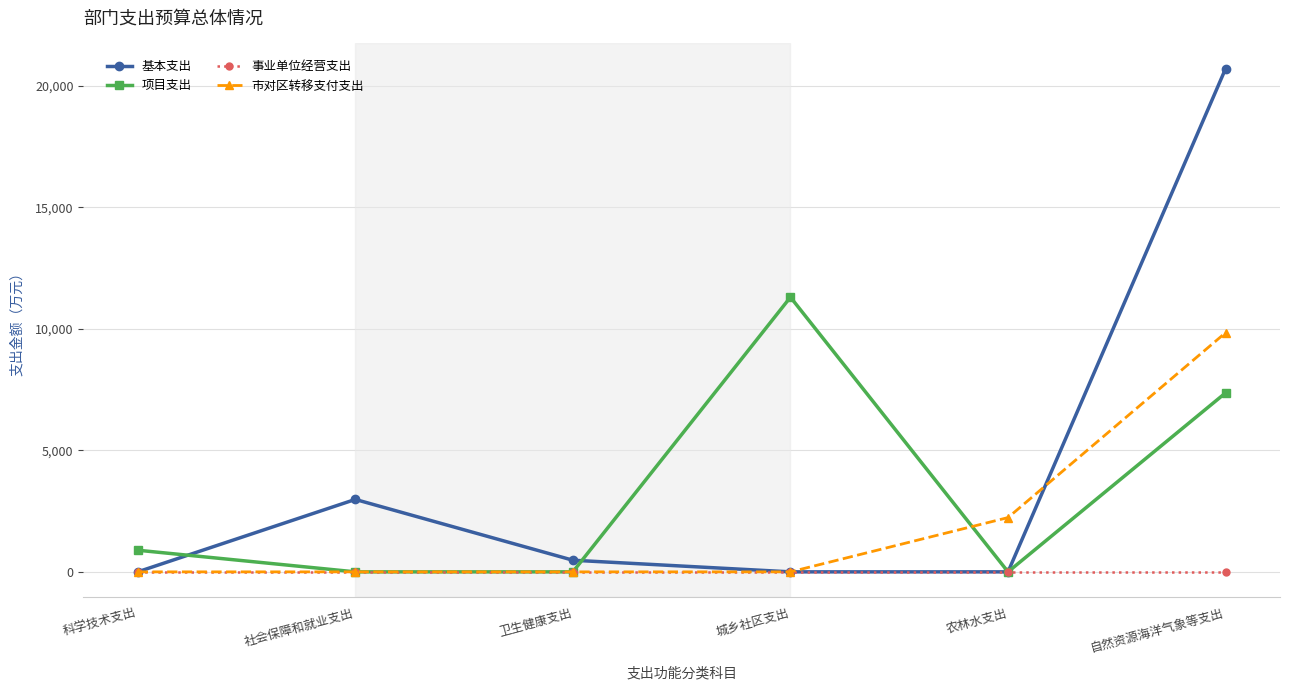

Where is the first local maximum for 项目支出?

城乡社区支出